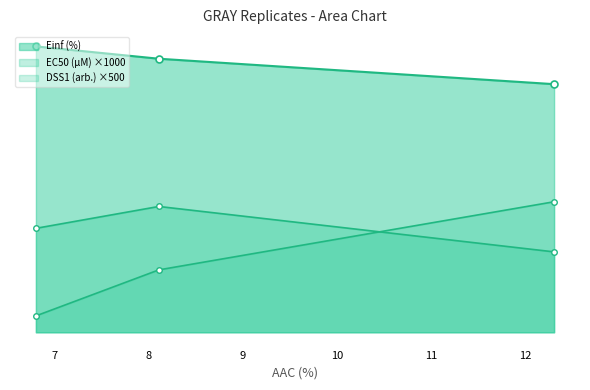

What is the difference between the maximum and minimum values in the DSS1 (arb.) series?

33.9